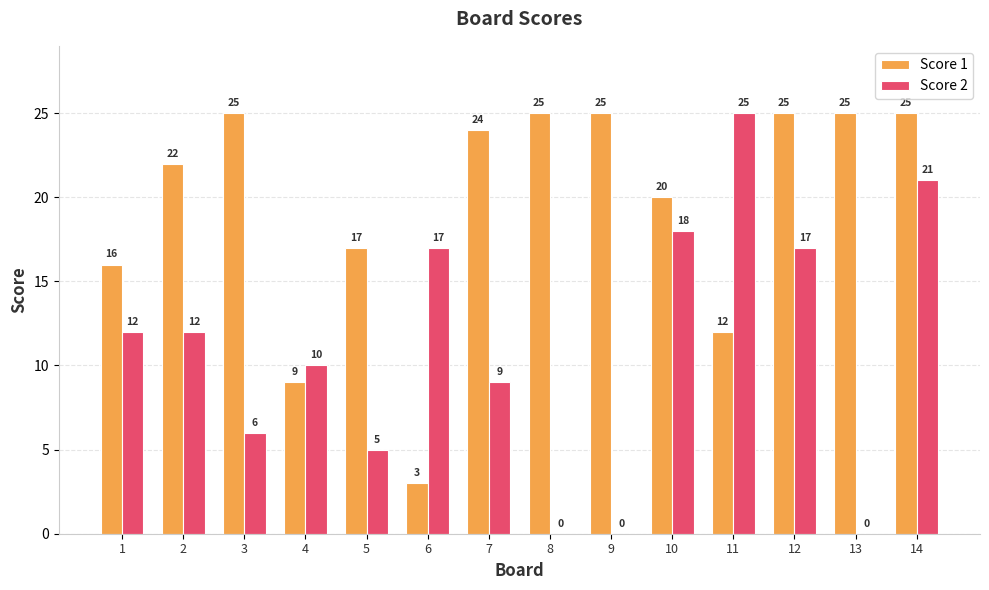

True or false: Score 1 has a value of 25 at 9.

True